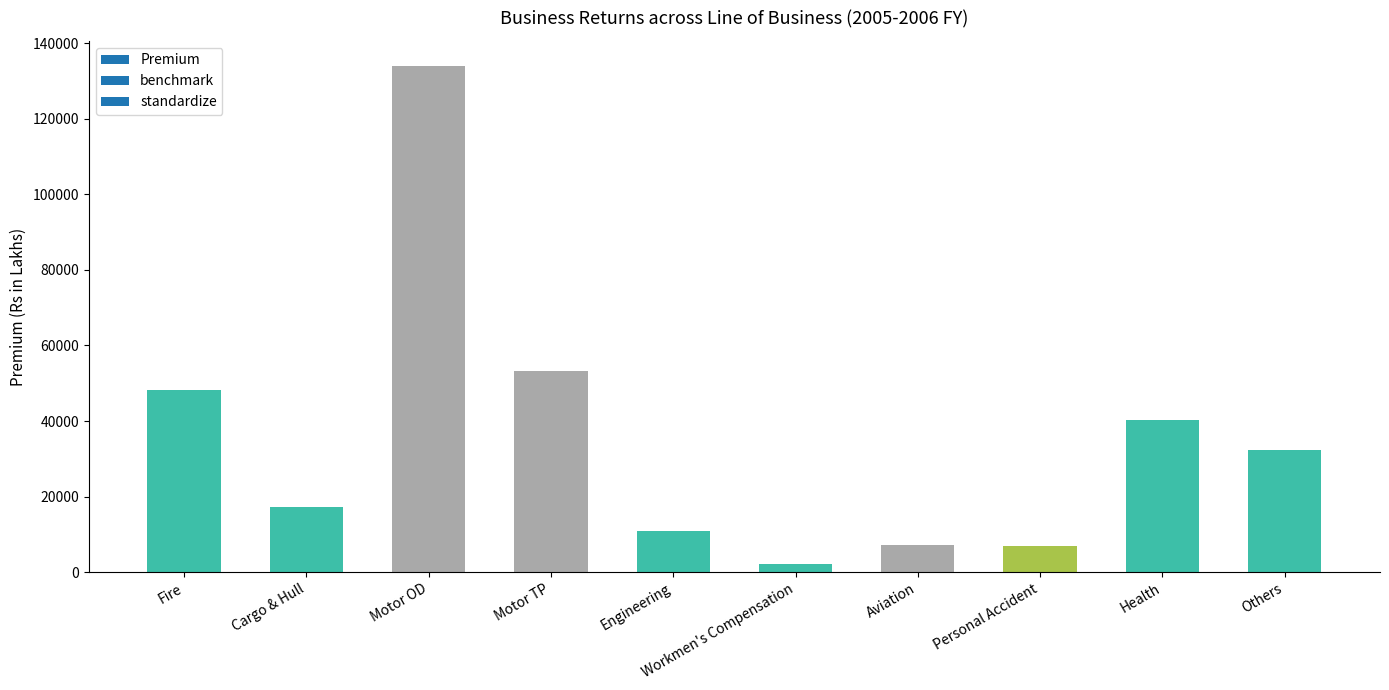

What is the label of the 1st bar from the right?

Others